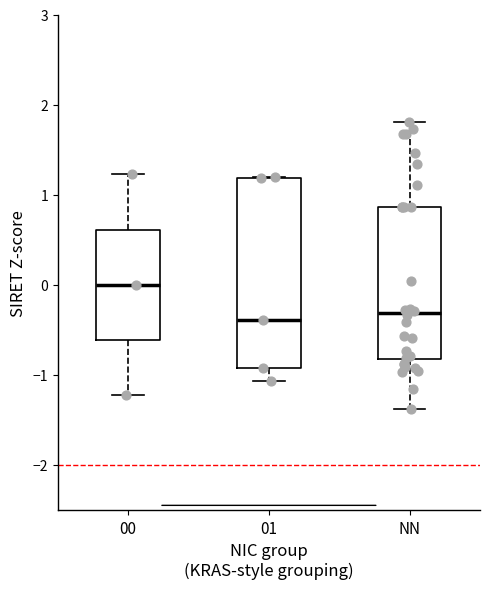

Which box's median line is the highest?

00